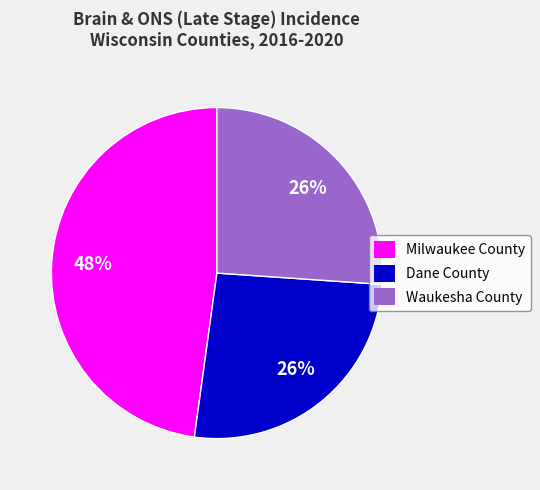

What percentage is the Dane County slice, to the nearest percent?

26%